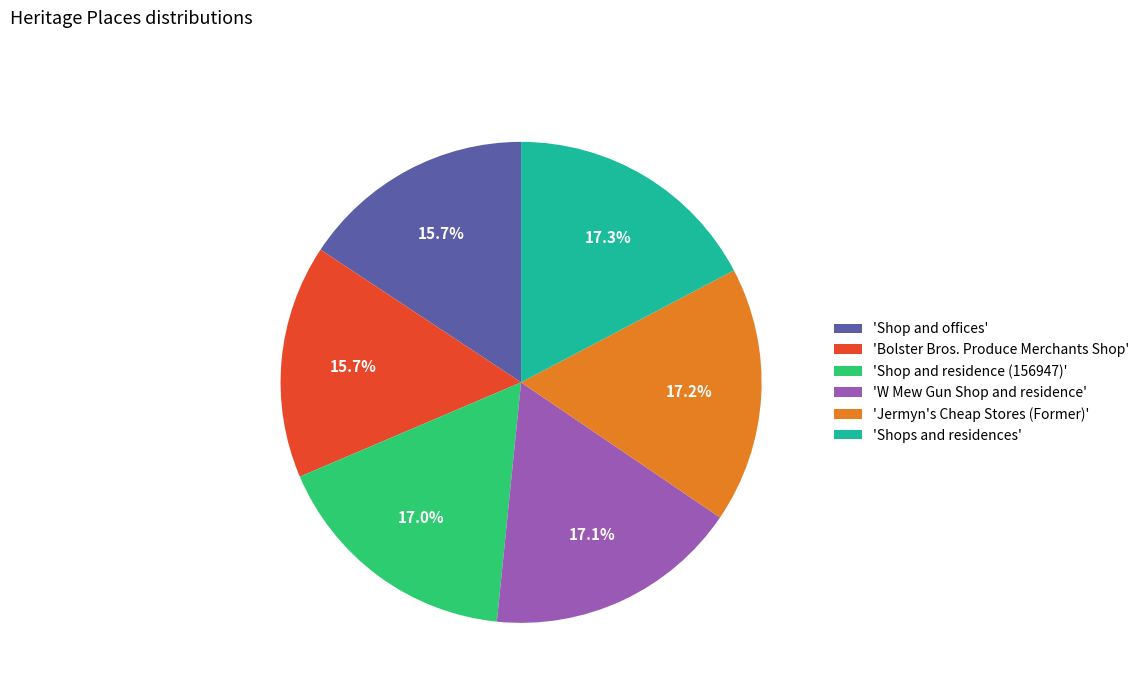

Combined, what portion of the pie is 'Shops and residences' and 'Shop and residence (156947)'?

34.3%